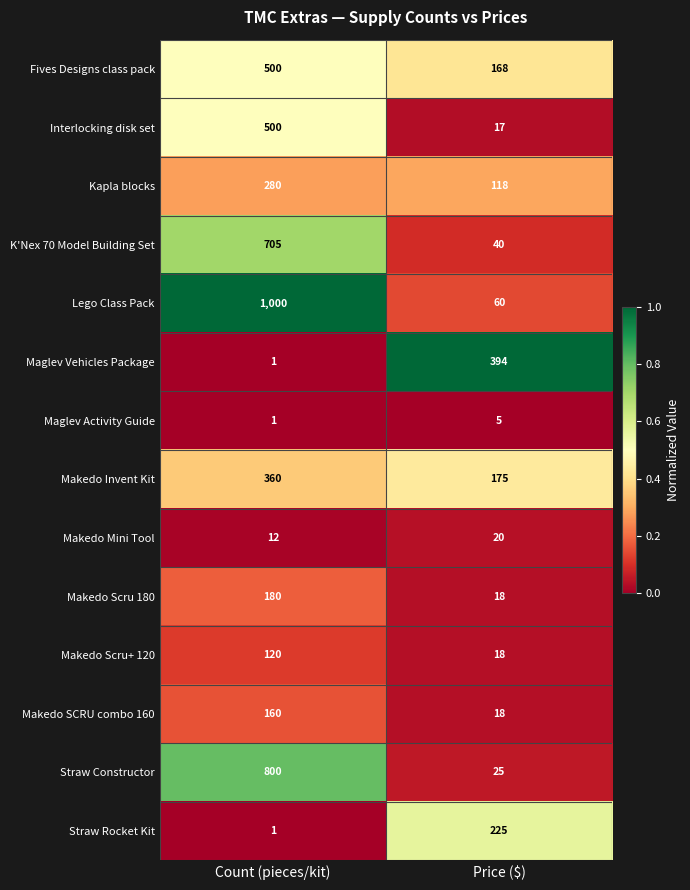

Between Count (pieces/kit) and Price ($), which series saw the biggest shift?

Lego Class Pack